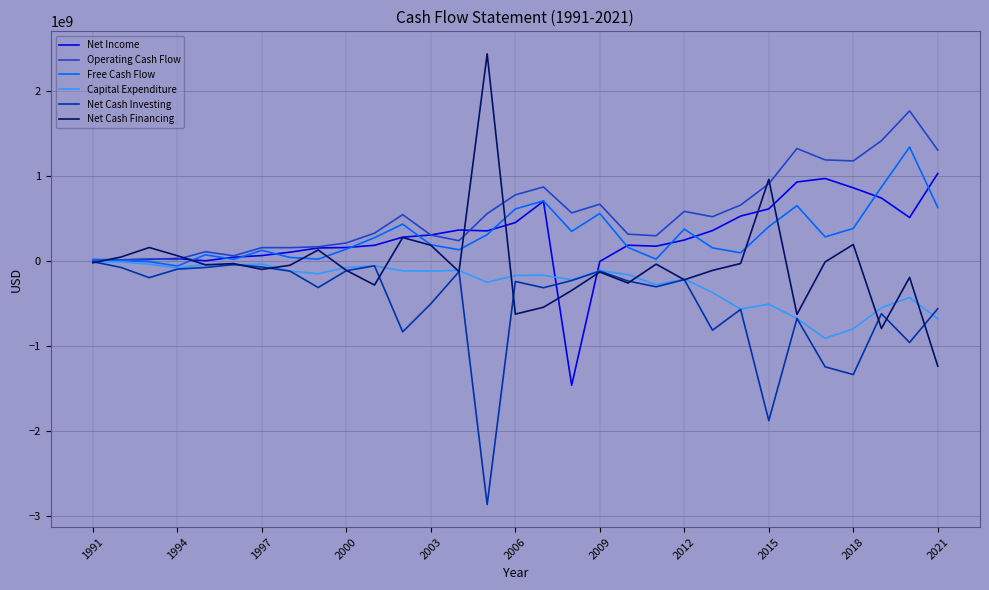

What is the smallest value displayed?

-2860835000